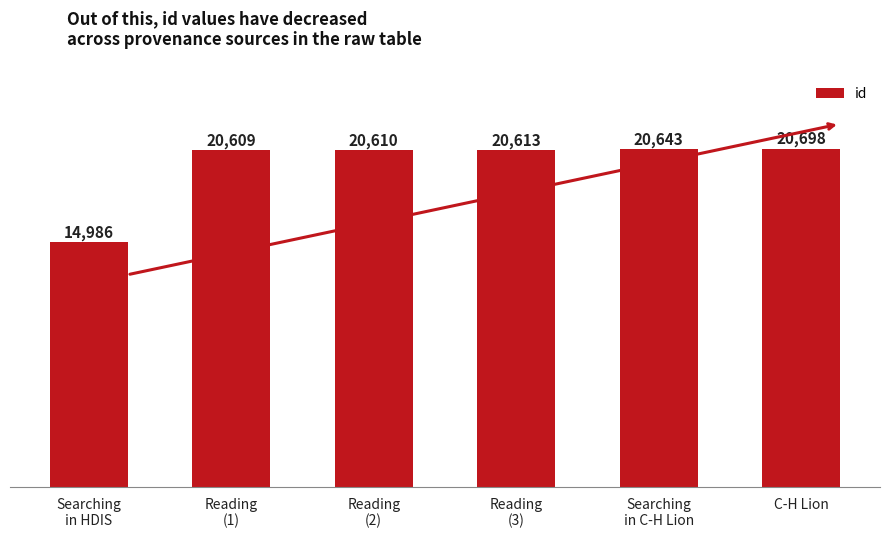

What is the maximum value shown in the chart?

20698